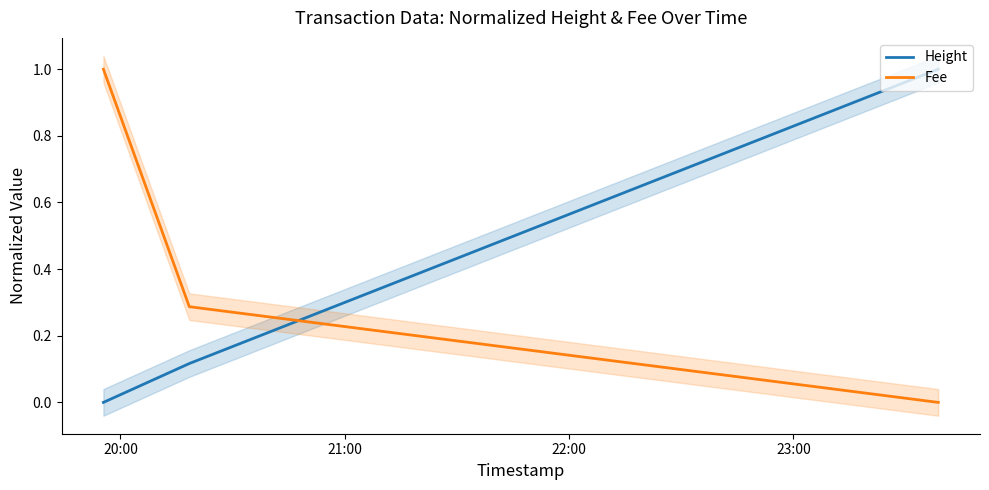

At how many categories does at least one series exceed 0?

3